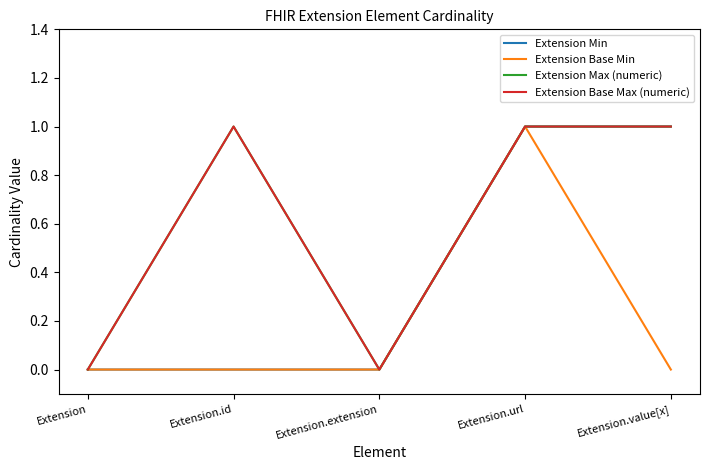

Does the chart have visible grid lines?

No